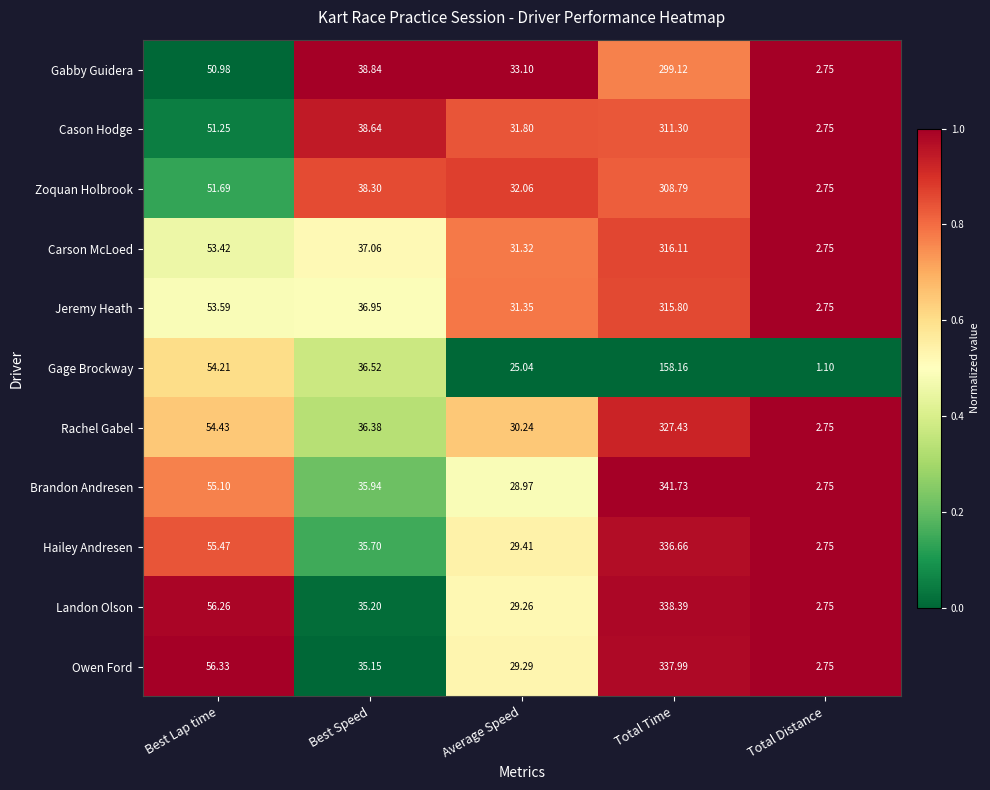

Which series has the largest total across all categories?

Brandon Andresen